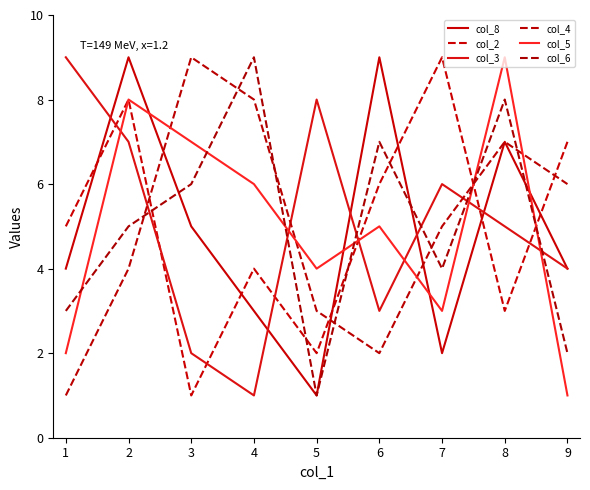

Reading left to right, extract all data points from this chart.

col_8: 1=4	2=9	3=5	4=3	5=1	6=9	7=2	8=7	9=4
col_2: 1=5	2=8	3=1	4=4	5=2	6=6	7=9	8=3	9=7
col_3: 1=9	2=7	3=2	4=1	5=8	6=3	7=6	8=5	9=4
col_4: 1=1	2=4	3=9	4=8	5=3	6=2	7=5	8=7	9=6
col_5: 1=2	2=8	3=7	4=6	5=4	6=5	7=3	8=9	9=1
col_6: 1=3	2=5	3=6	4=9	5=1	6=7	7=4	8=8	9=2